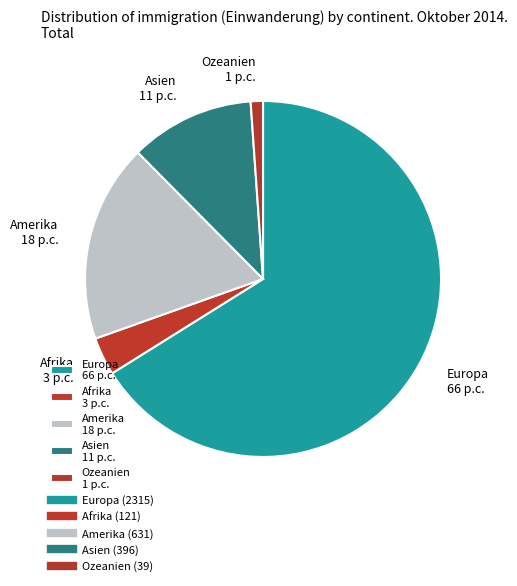

Between Europa 66 p.c. and Afrika 3 p.c., which is larger?

Europa 66 p.c.